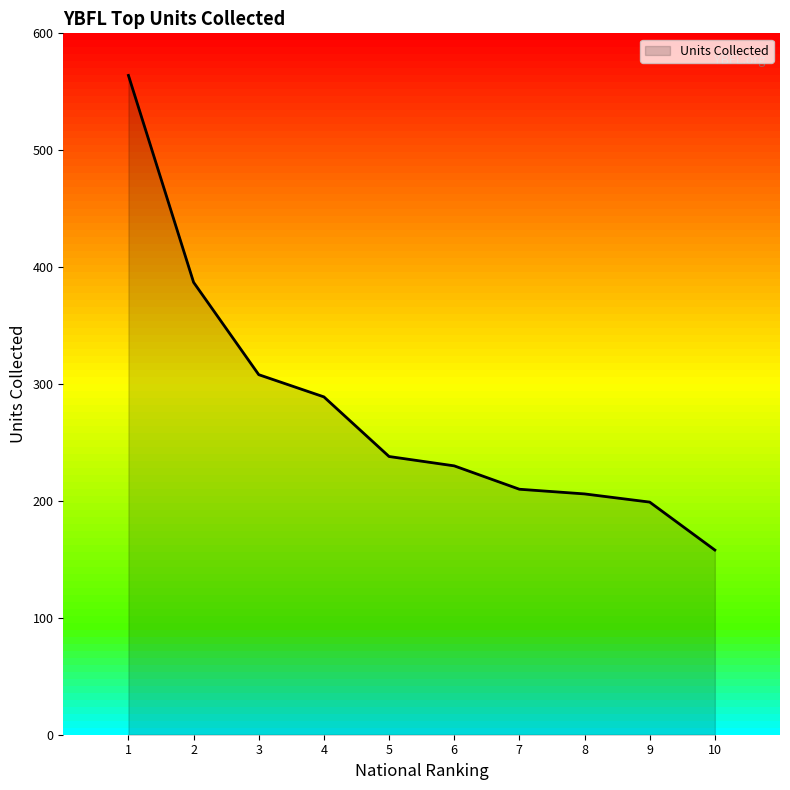

Where is the data nearest to the value 361?

2